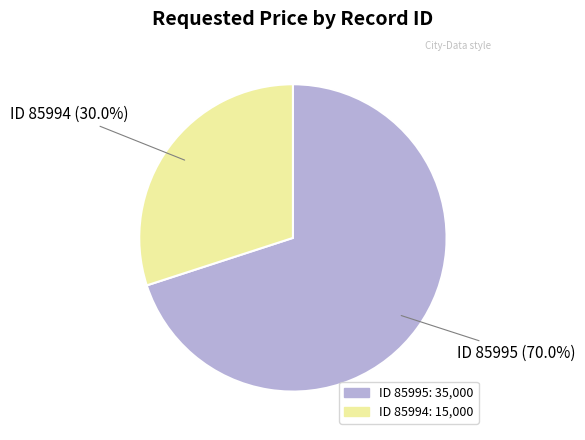

Does any single category account for the majority?

Yes